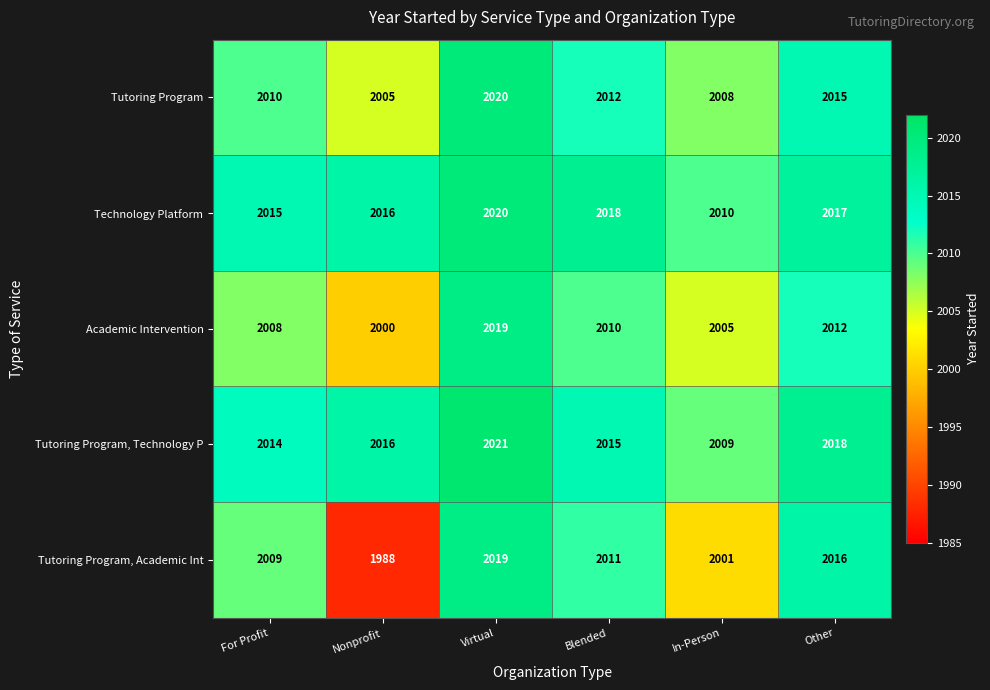

How many Tutoring Program values are between 2008 and 2015?

4